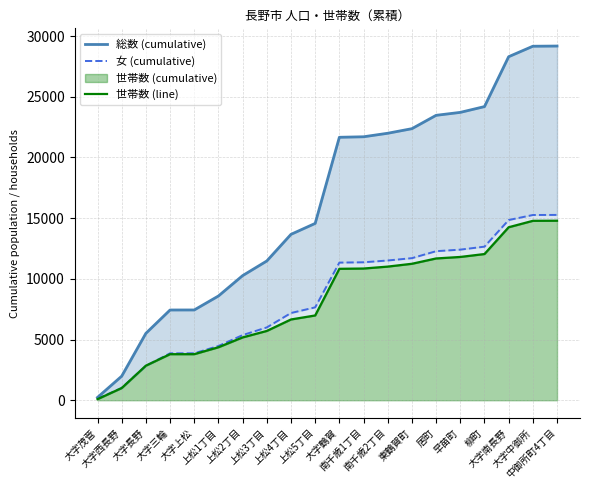

At how many categories does at least one series exceed 28633?

2